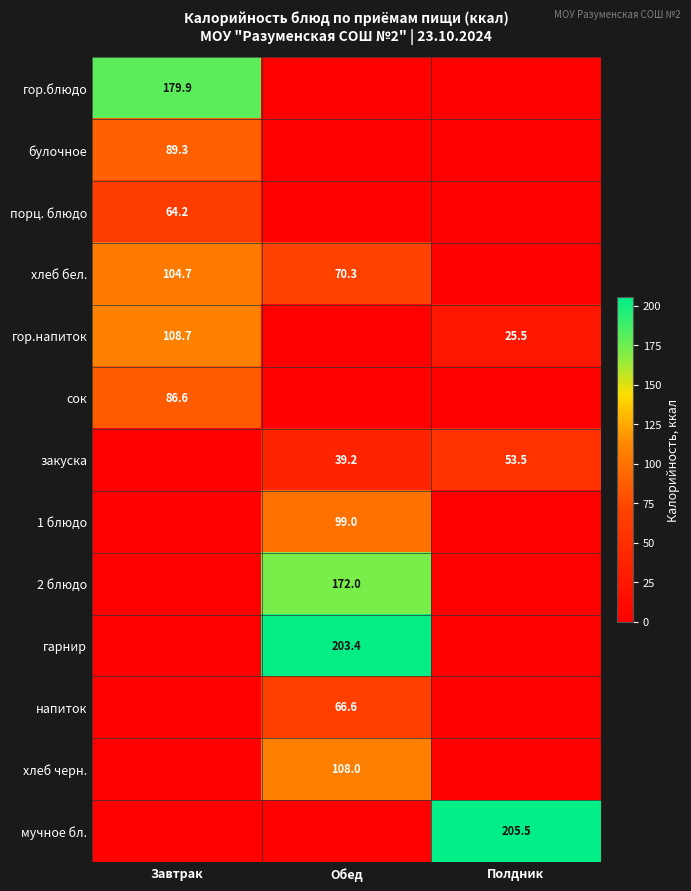

Is it true that гор.блюдо equals 61.8 at Завтрак?

False